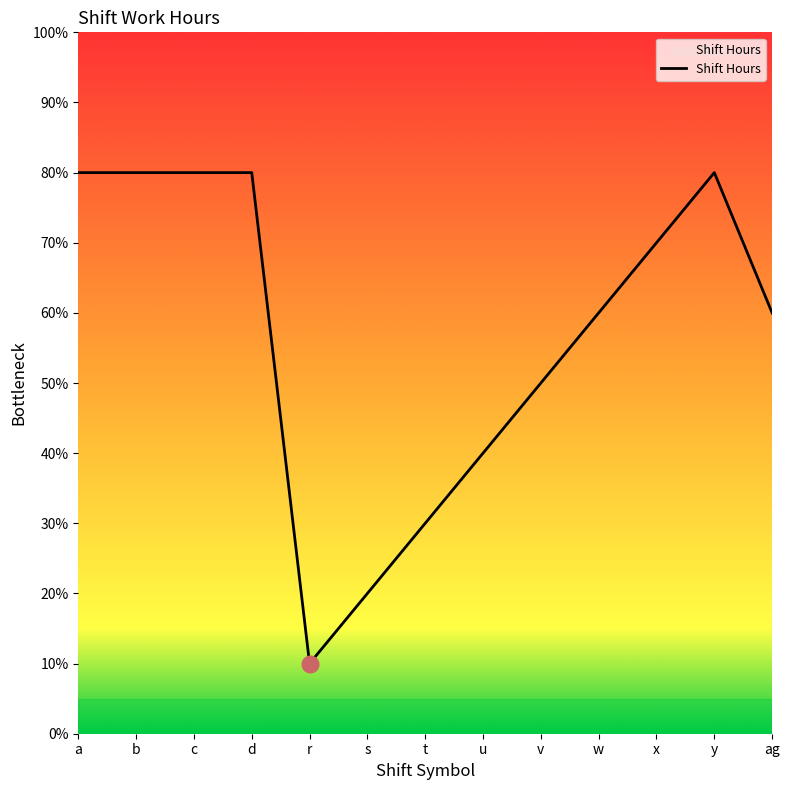

What is the minimum value shown in the chart?

1